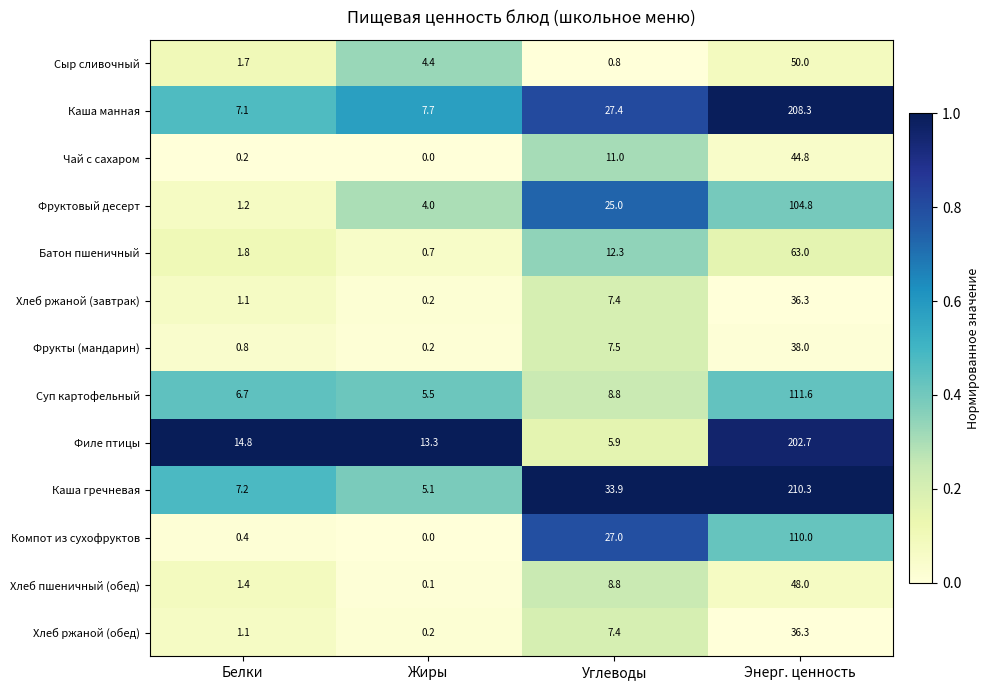

True or false: Хлеб ржаной (завтрак) has a value of 36.3 at Энерг. ценность.

True